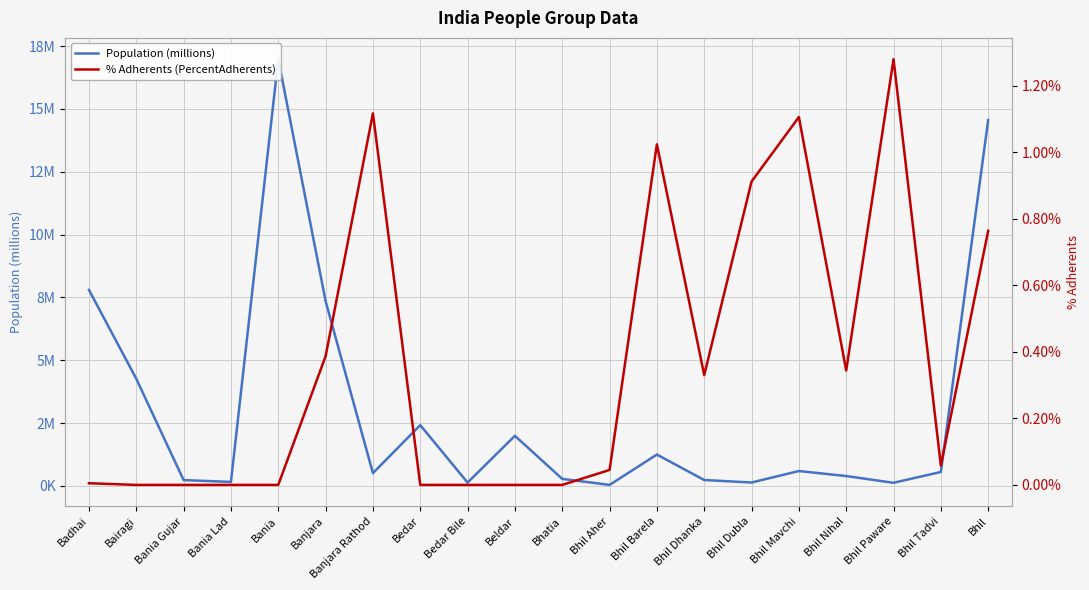

Reading left to right, list all the values displayed in this chart.

Population (millions): Badhai=7.8	Bairagi=4.3	Bania Gujar=0.2	Bania Lad=0.2	Bania=17.0	Banjara=7.4	Banjara Rathod=0.5	Bedar=2.4	Bedar Bile=0.1	Beldar=2.0	Bhatia=0.3	Bhil Aher=0.0	Bhil Barela=1.2	Bhil Dhanka=0.2	Bhil Dubla=0.1	Bhil Mavchi=0.6	Bhil Nihal=0.4	Bhil Paware=0.1	Bhil Tadvi=0.6	Bhil=14.6
% Adherents (PercentAdherents): Badhai=0.0	Bairagi=0.0	Bania Gujar=0.0	Bania Lad=0.0	Bania=0.0	Banjara=0.4	Banjara Rathod=1.1	Bedar=0.0	Bedar Bile=0.0	Beldar=0.0	Bhatia=0.0	Bhil Aher=0.0	Bhil Barela=1.0	Bhil Dhanka=0.3	Bhil Dubla=0.9	Bhil Mavchi=1.1	Bhil Nihal=0.3	Bhil Paware=1.3	Bhil Tadvi=0.1	Bhil=0.8